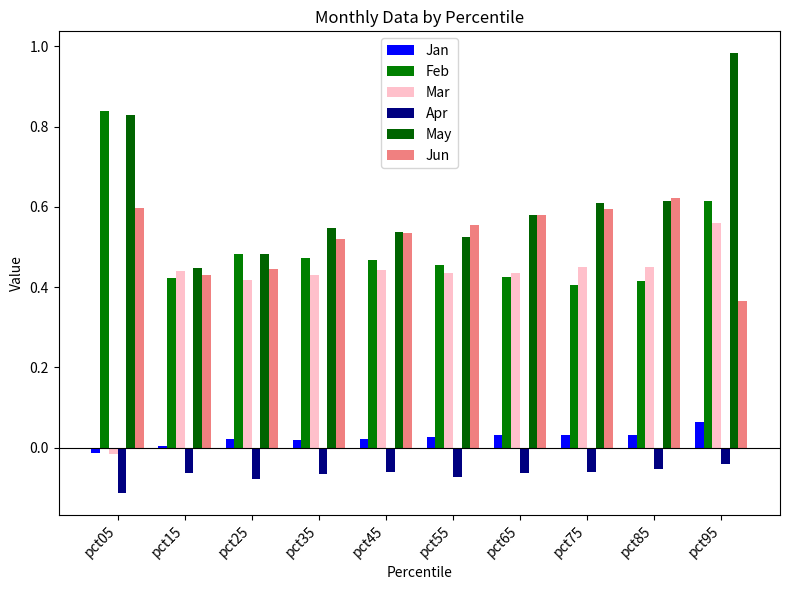

Is it true that May equals 0.6 at pct75?

True